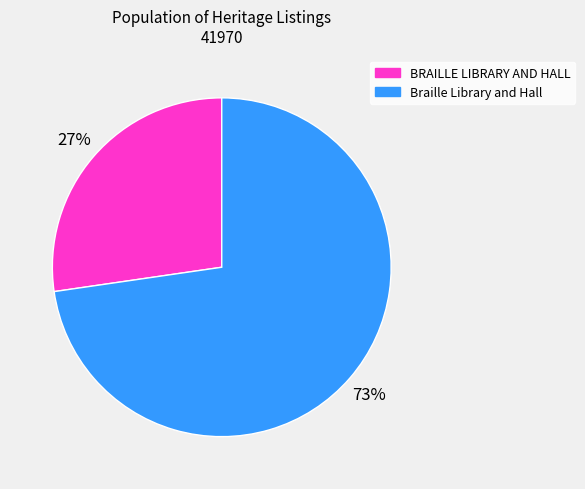

To the nearest percent, what is the combined percentage of BRAILLE LIBRARY AND HALL and Braille Library and Hall?

100%